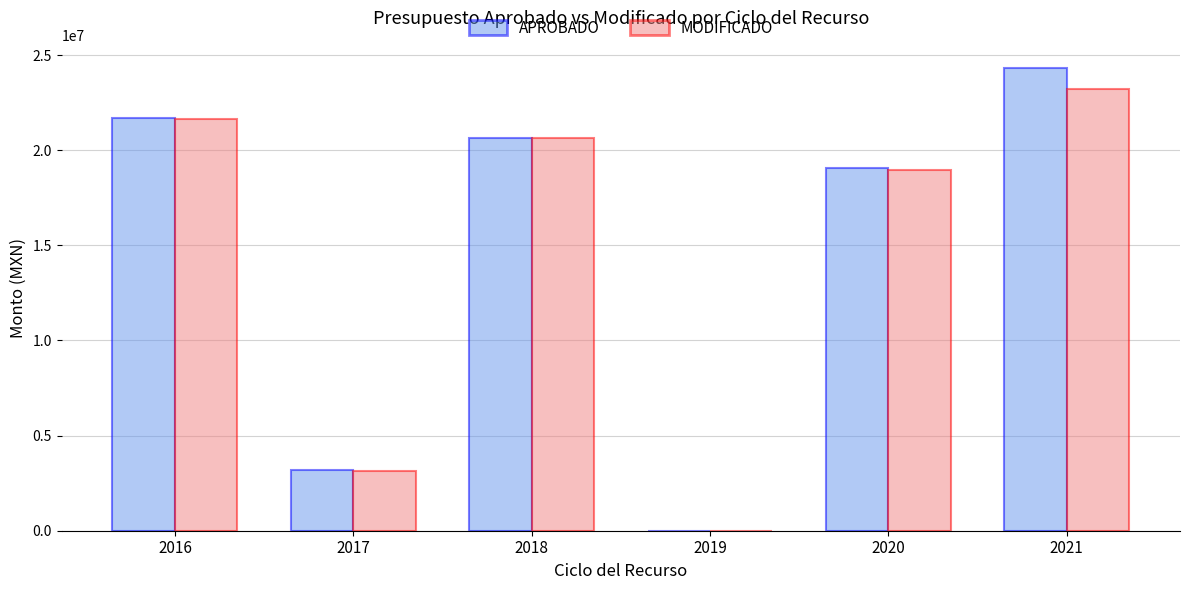

How many series are shown in this chart?

2